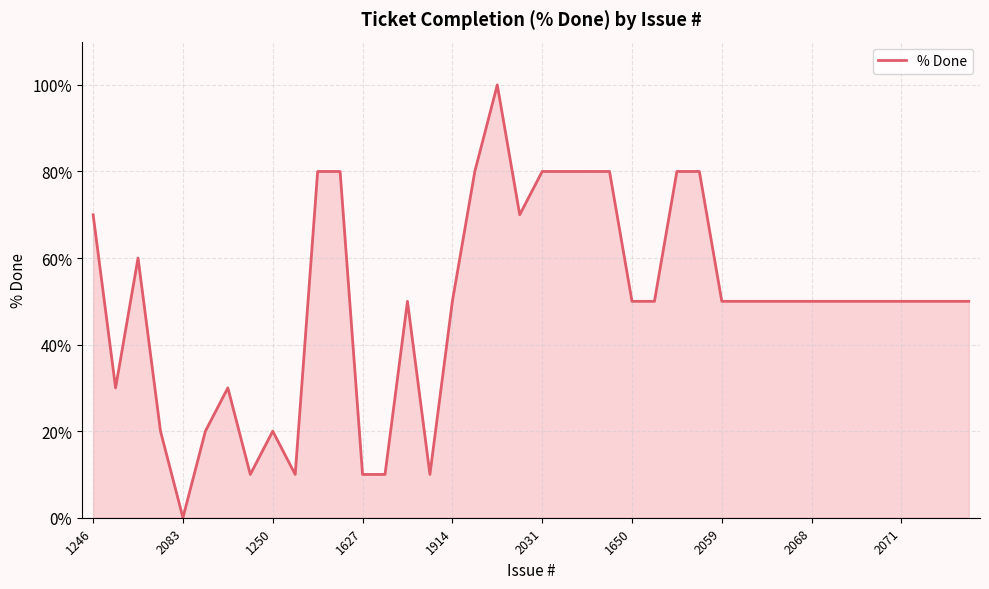

What is the maximum value shown in the chart?

100